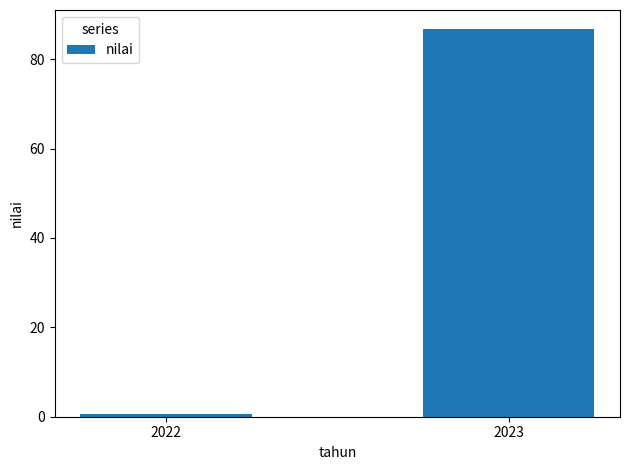

At which label does the data first exceed 86?

2023